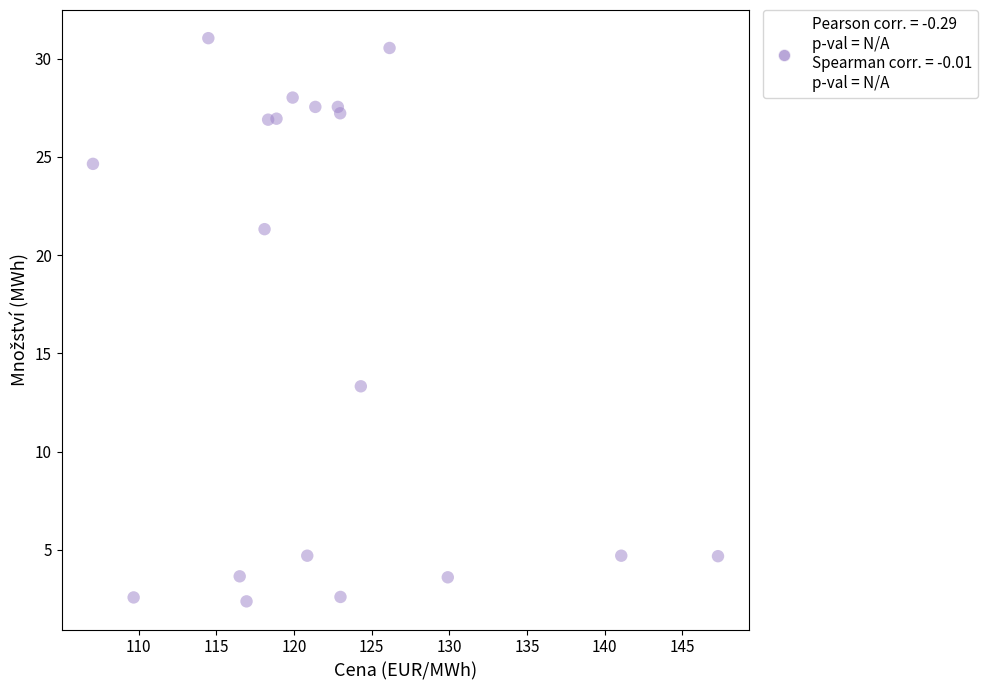

What Y value in the scatter plot is closest to 16?

13.3